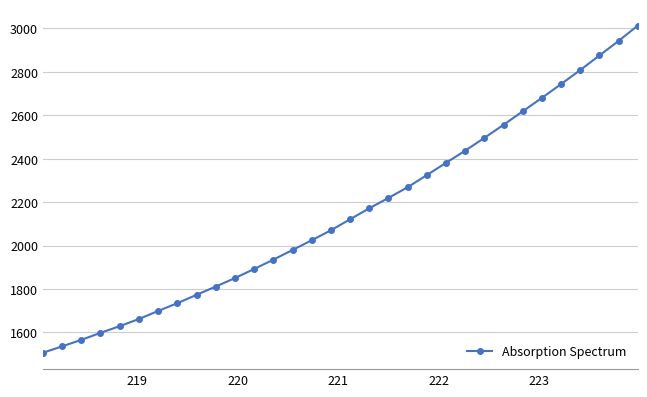

What is the difference between the second highest and second lowest values?

1407.1